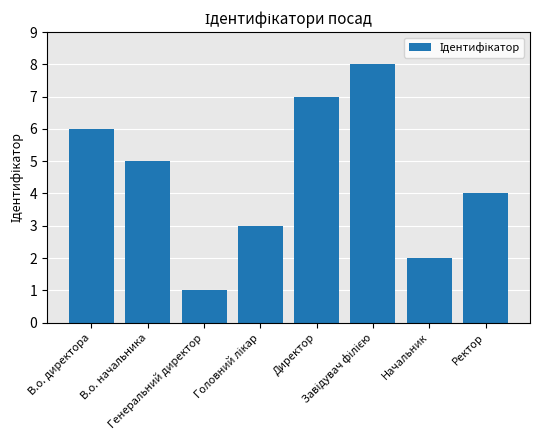

What is the difference between the second highest and minimum values?

6